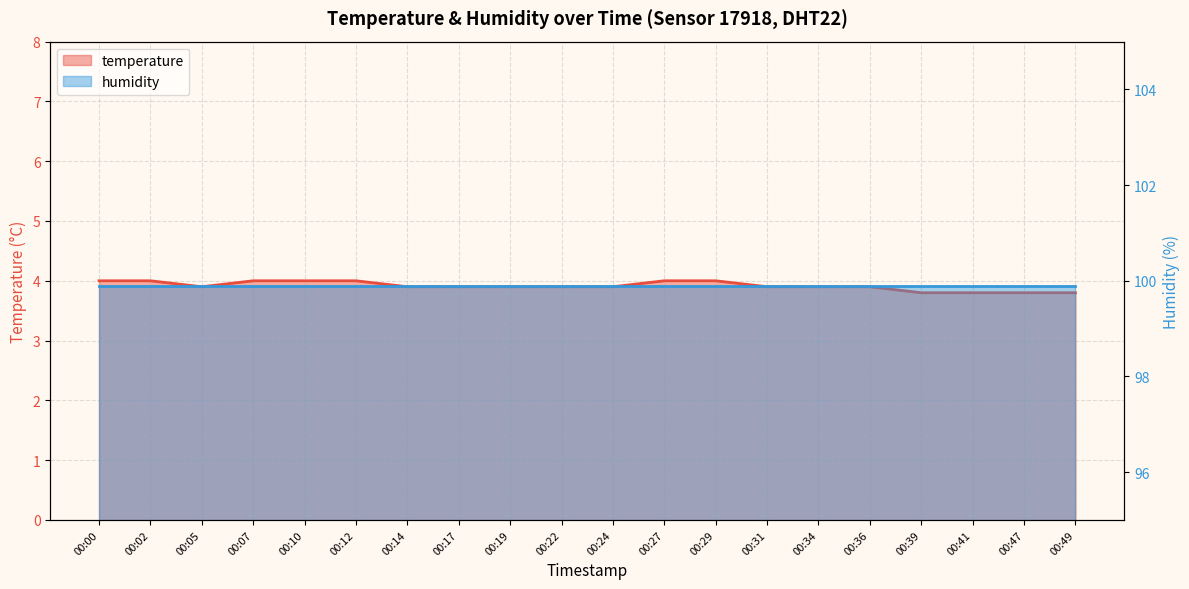

What is the sum of the values at 00:05 and 00:29?

7.9